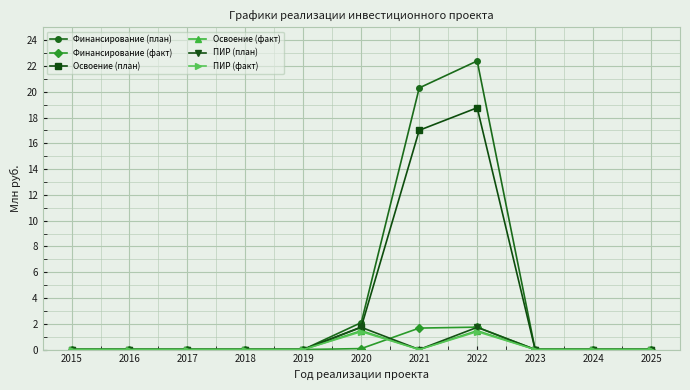

The value of ПИР (факт) at 2023 is 0.0. True or false?

True